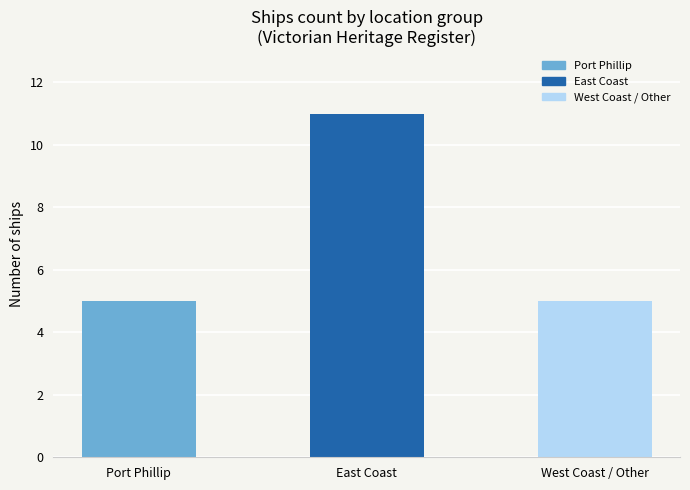

What is the minimum value shown in the chart?

5